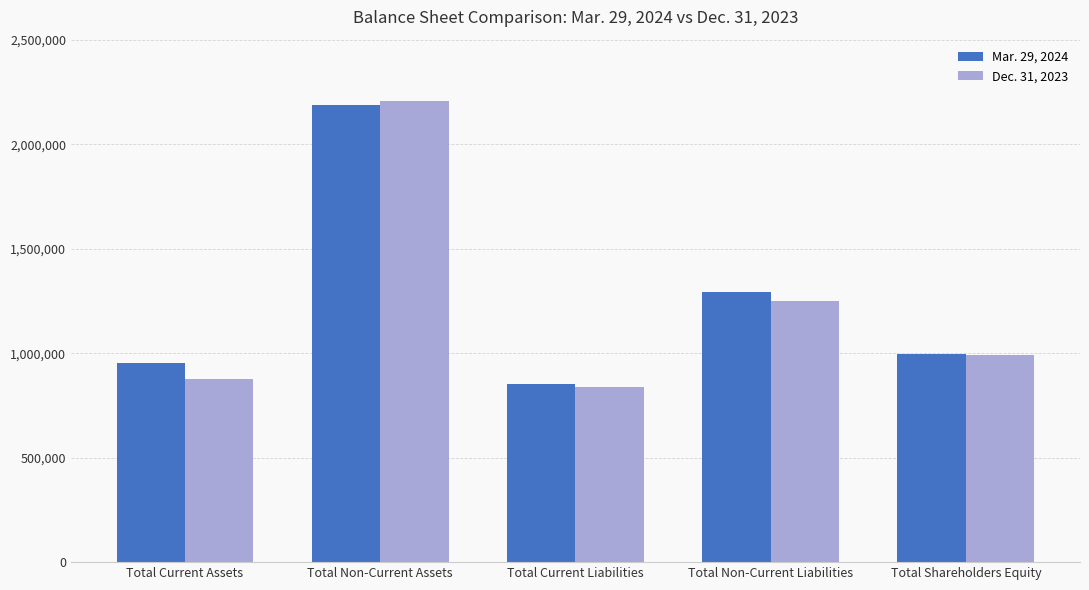

What is the greatest value displayed?

2207031